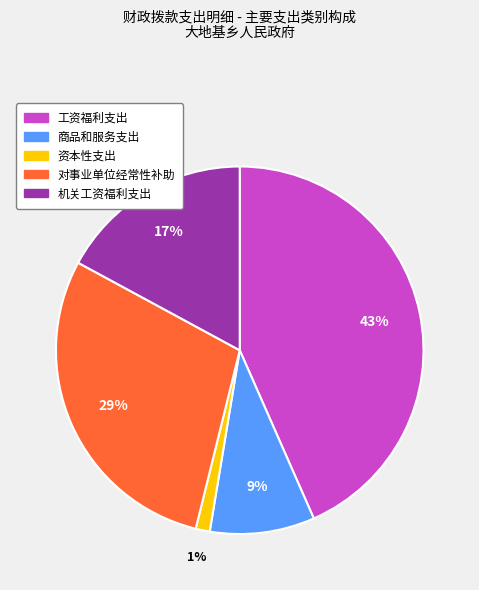

The 商品和服务支出 slice represents 9% of the pie. True or false?

True